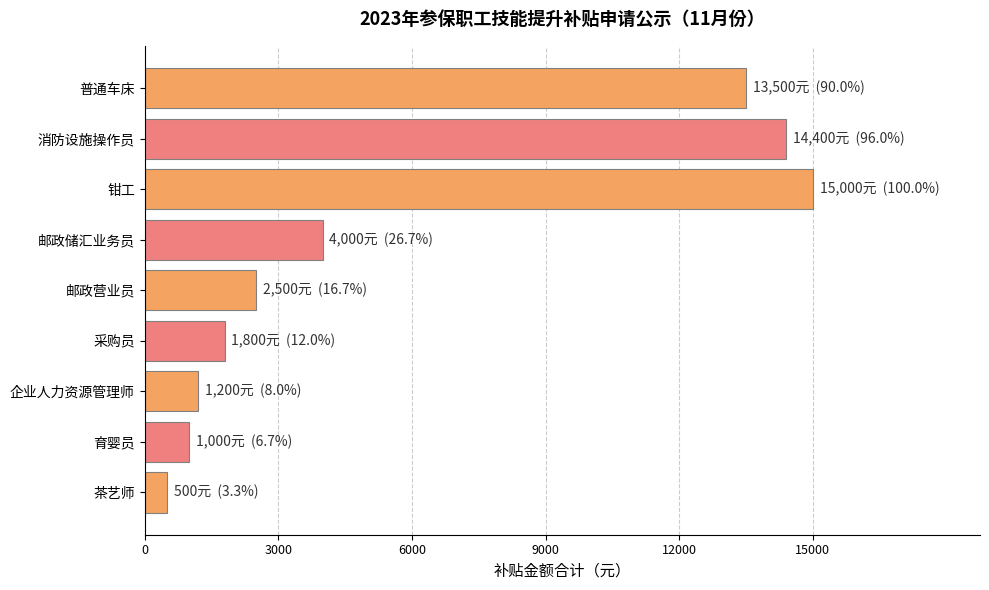

Reading top to bottom, extract all data points from this chart.

13500	14400	15000	4000	2500	1800	1200	1000	500